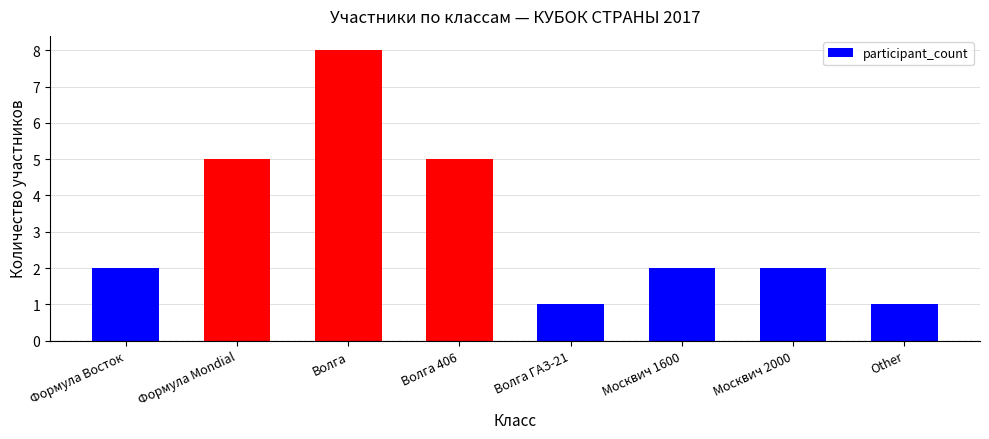

How many data points does each series have?

8